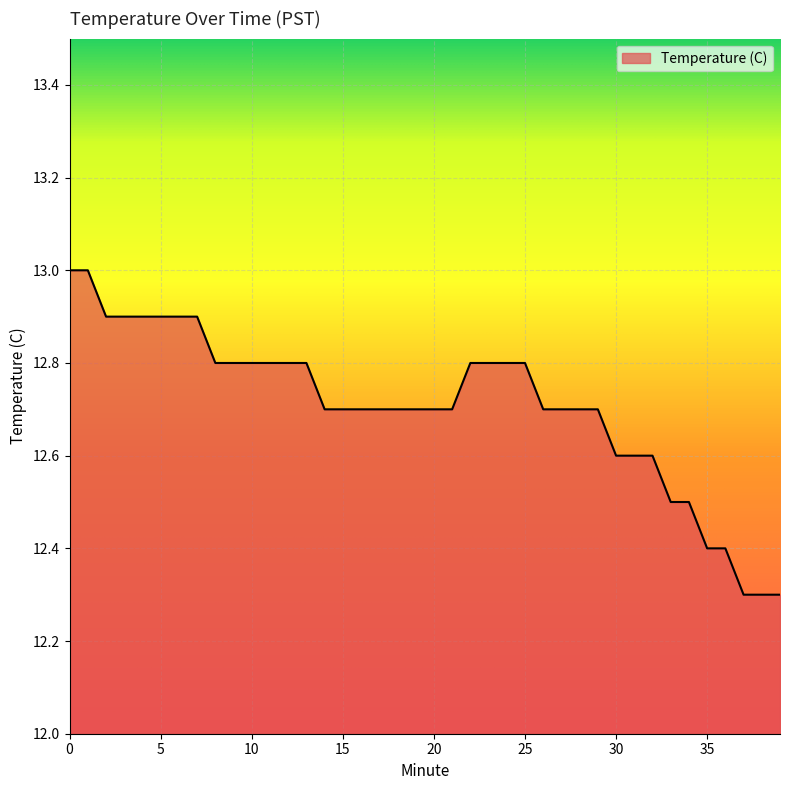

What is the difference between the maximum and minimum values?

0.7